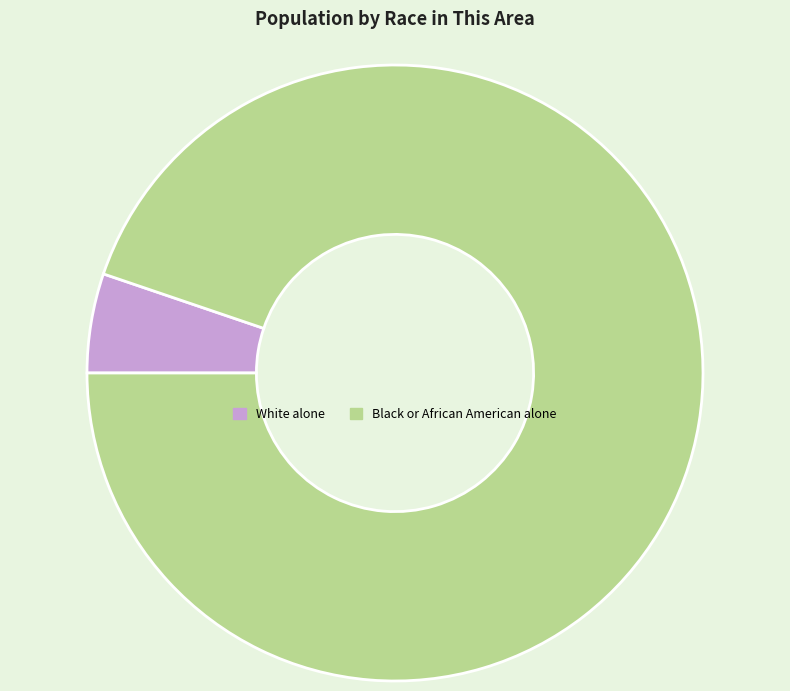

Do White alone and Black or African American alone together represent more than half of the pie?

Yes